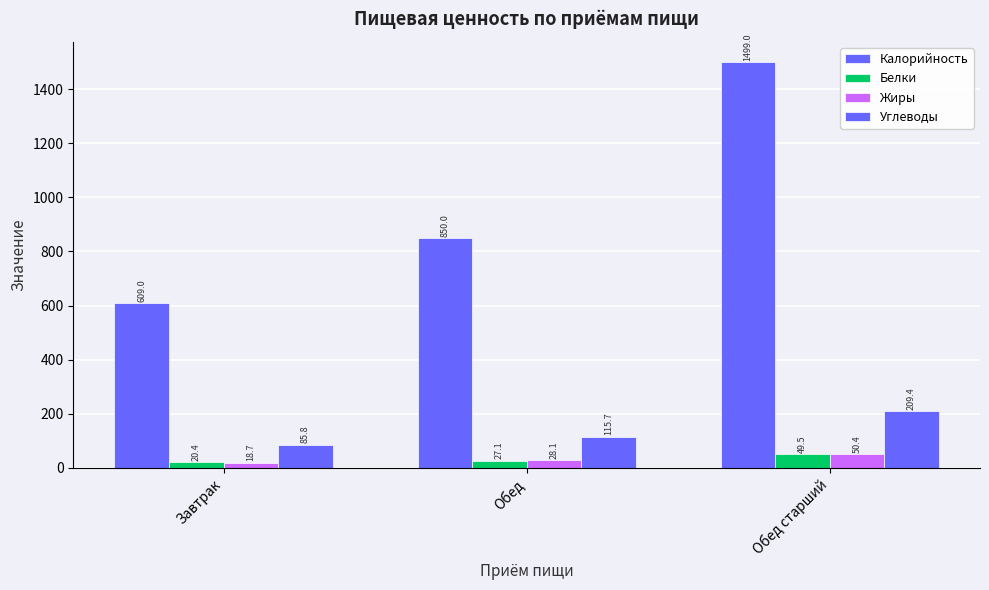

Which has a higher value, Обед or Завтрак?

Обед